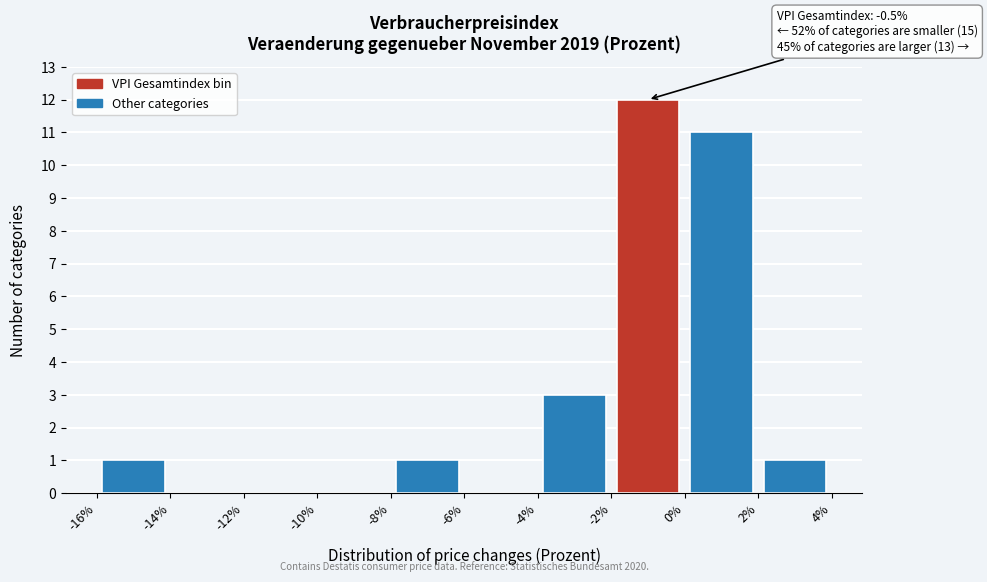

Over which range of the x-axis is the bar tallest?

-2% to 0%